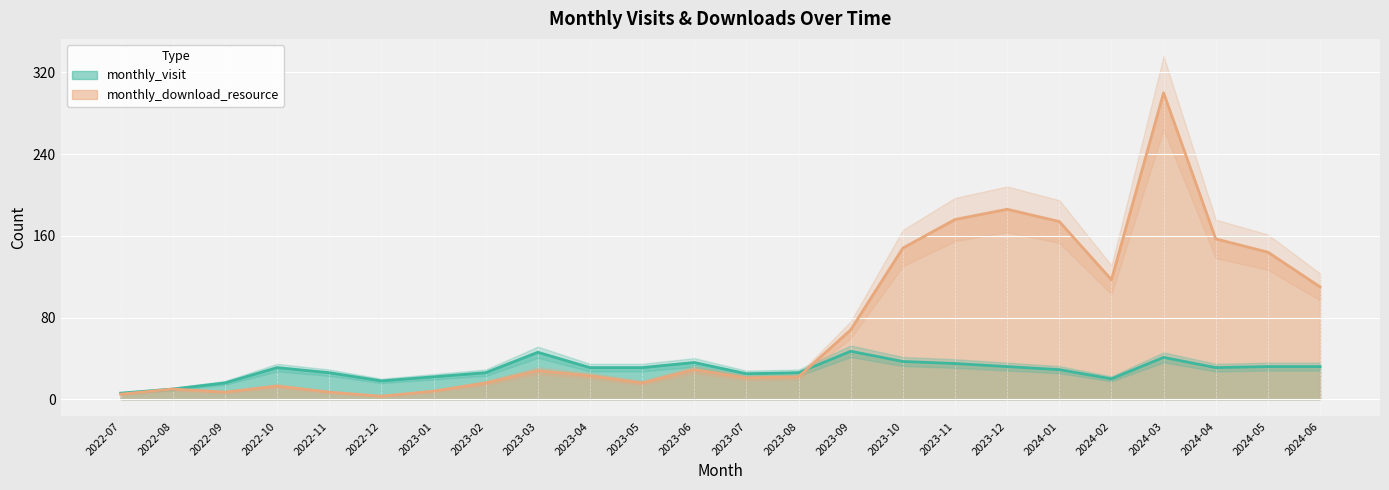

Reading left to right, list all the values displayed in this chart.

monthly_visit: 2022-07=6	2022-08=10	2022-09=16	2022-10=31	2022-11=26	2022-12=18	2023-01=22	2023-02=26	2023-03=46	2023-04=31	2023-05=31	2023-06=36	2023-07=25	2023-08=26	2023-09=47	2023-10=37	2023-11=35	2023-12=32	2024-01=29	2024-02=20	2024-03=41	2024-04=31	2024-05=32	2024-06=32
monthly_download_resource: 2022-07=5	2022-08=10	2022-09=7	2022-10=13	2022-11=7	2022-12=3	2023-01=8	2023-02=16	2023-03=28	2023-04=23	2023-05=16	2023-06=29	2023-07=21	2023-08=22	2023-09=68	2023-10=148	2023-11=176	2023-12=186	2024-01=174	2024-02=117	2024-03=300	2024-04=157	2024-05=144	2024-06=110